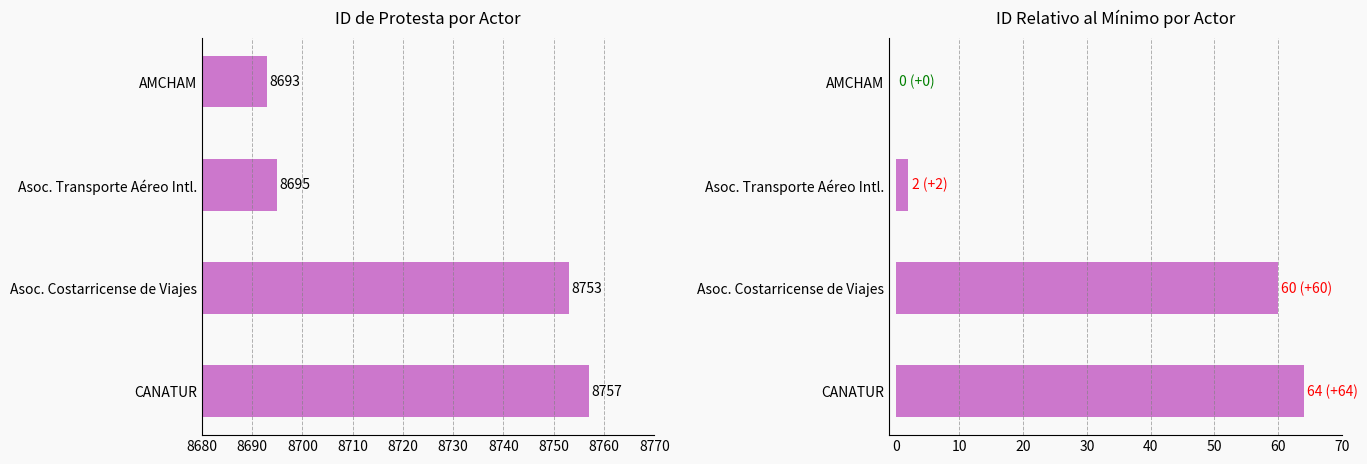

Which series has the widest spread of values?

ID